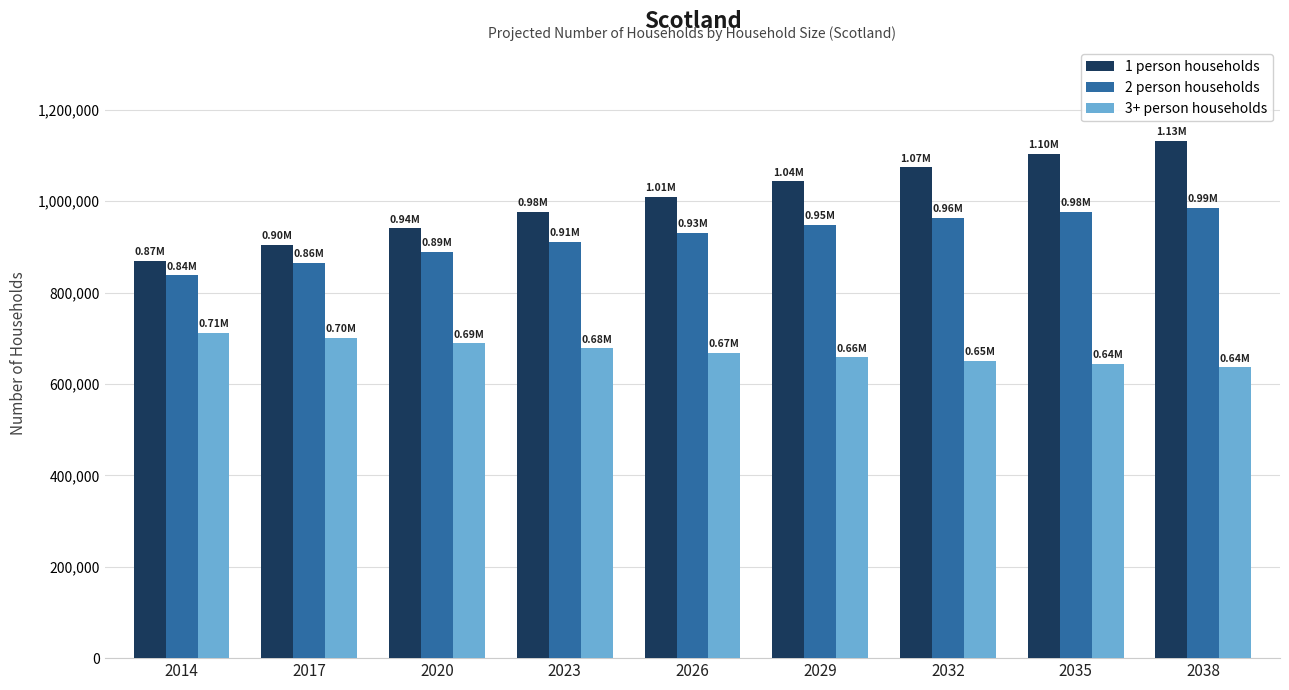

At how many categories does at least one series exceed 726373?

9